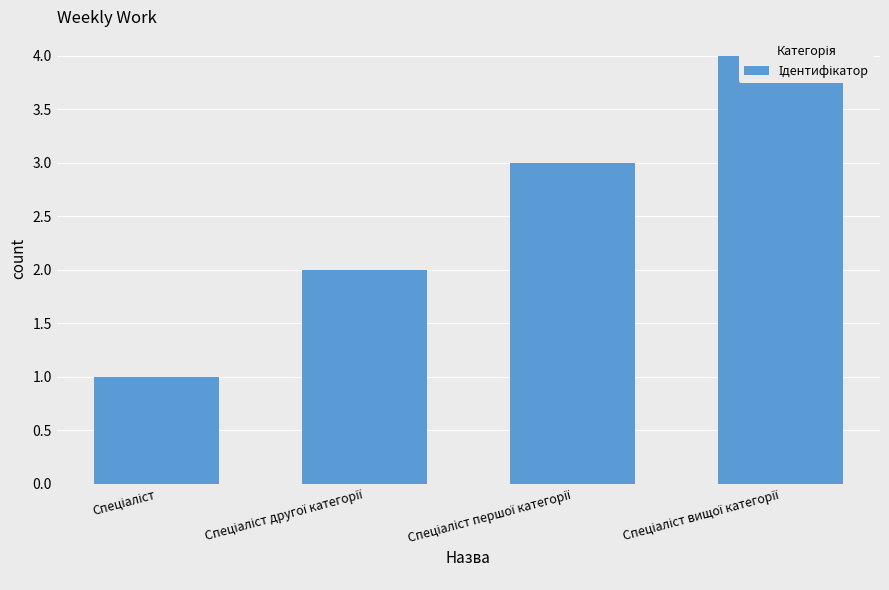

What value does the data have at Спеціаліст вищої категорії?

4